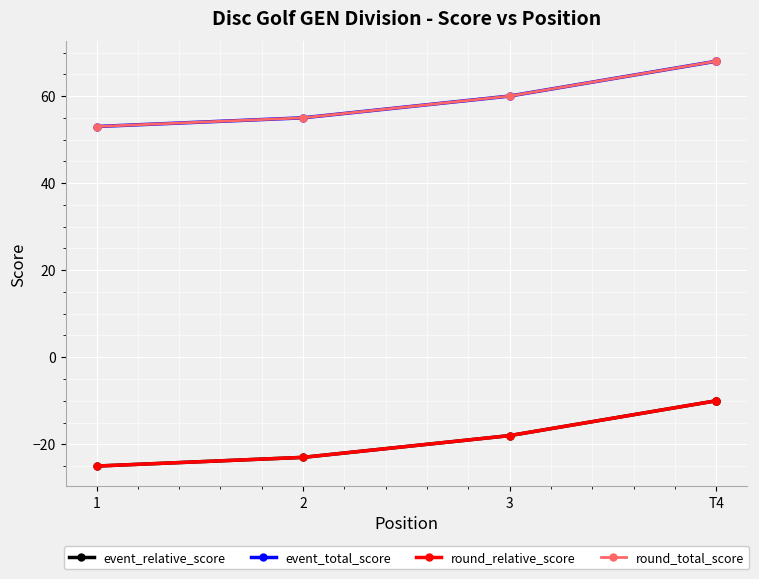

What is the total value across all series at T4?

116